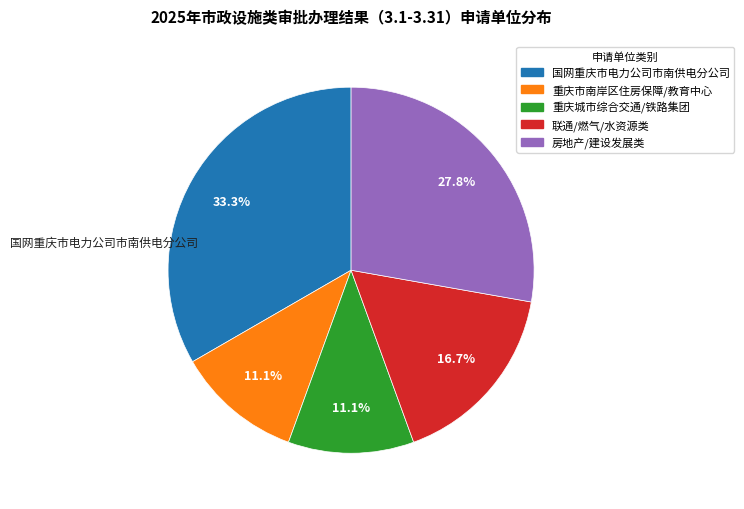

Is there a majority slice in this chart?

No